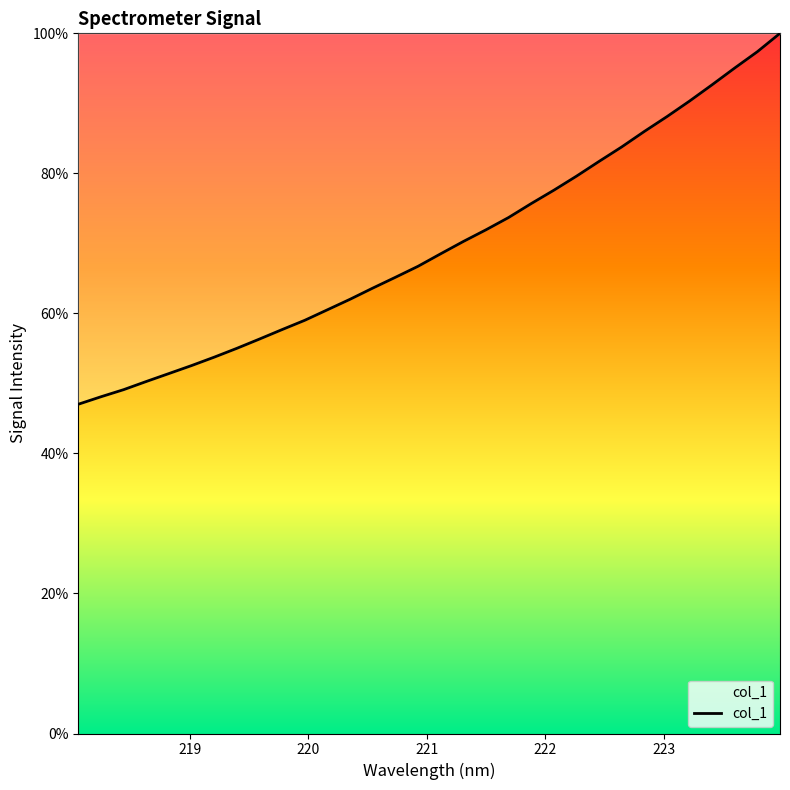

What is the difference between the maximum and minimum values?

53.0